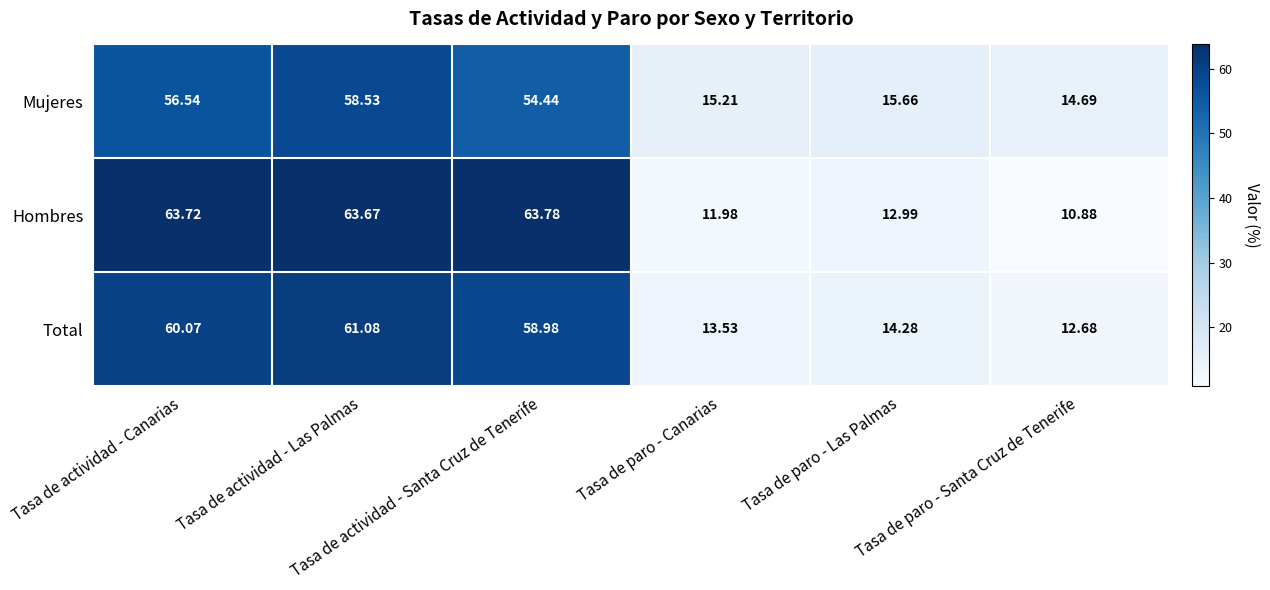

Which series has the largest total across all categories?

Hombres